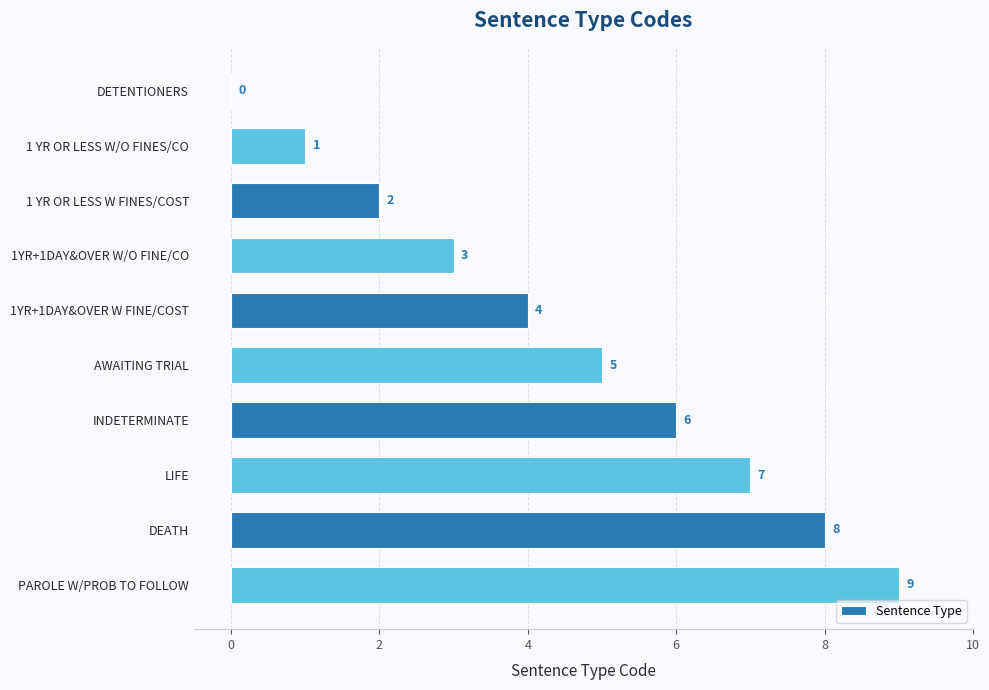

What is the sum of the values at PAROLE W/PROB TO FOLLOW and DEATH?

17